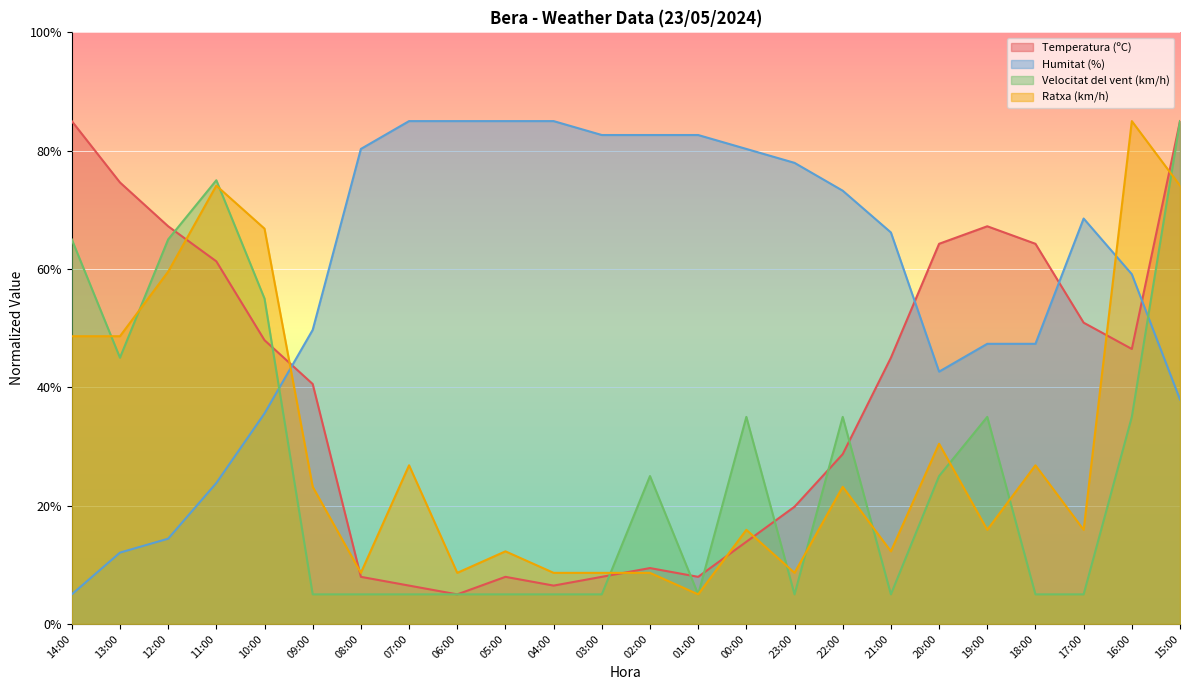

At which category is the sum across all series the highest?

15:00